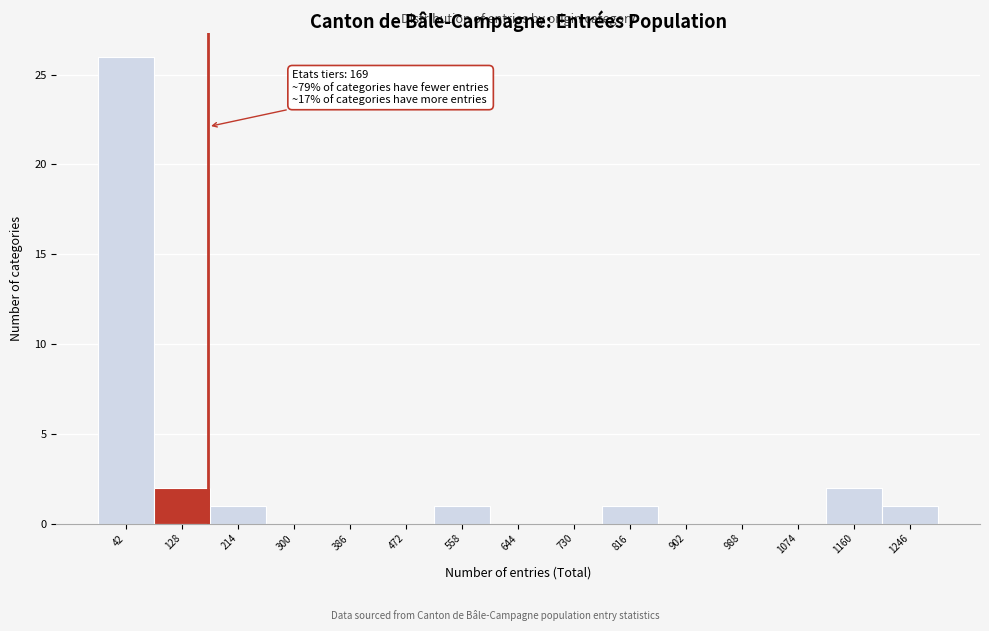

Which range on the x-axis has the tallest bar?

0 to 90